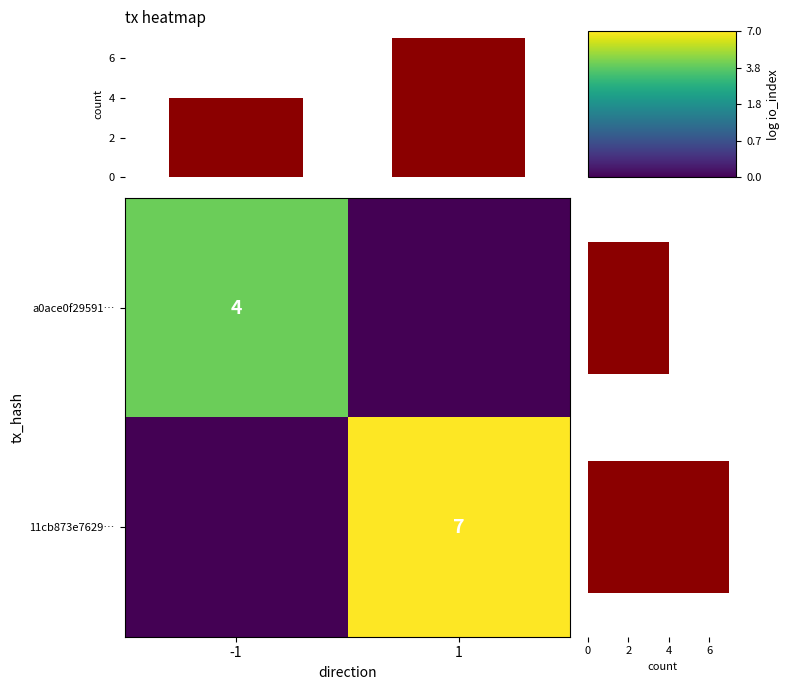

Is it true that 11cb873e7629… equals 10 at 1?

False